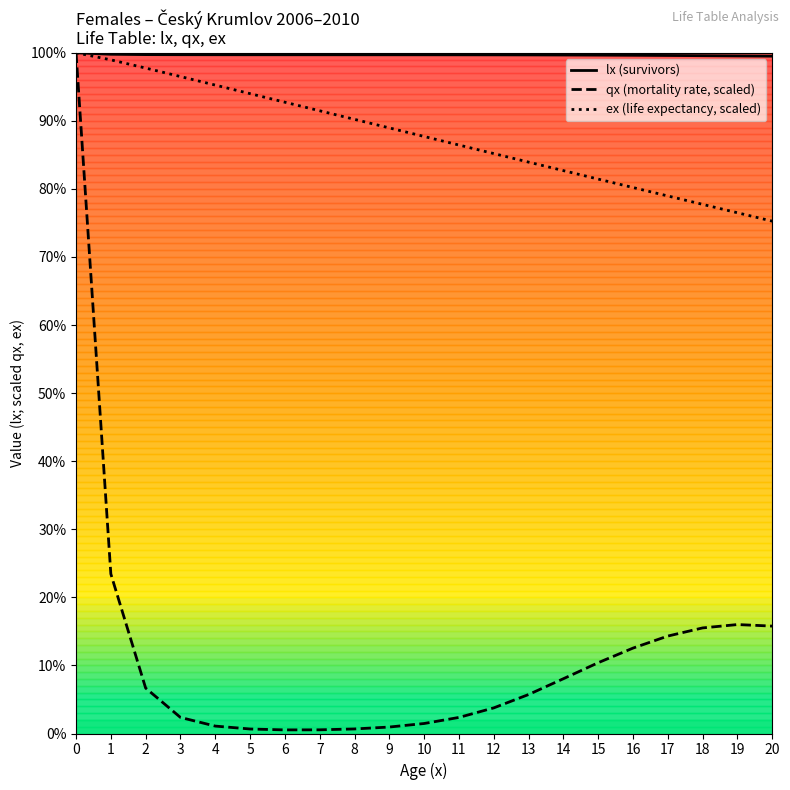

The lx (survivors) series shows 172664.7 at 12. True or false?

False